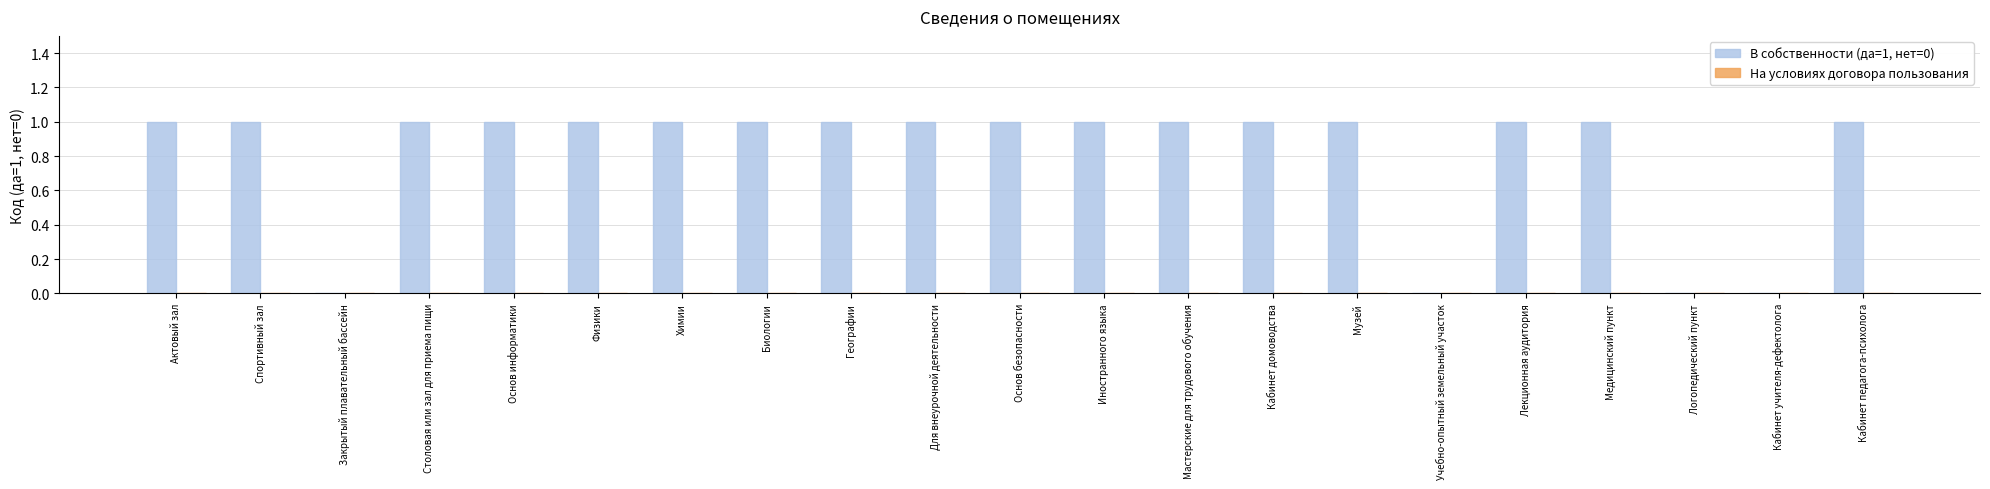

The chart shows a value of 1 at Музей. True or false?

True